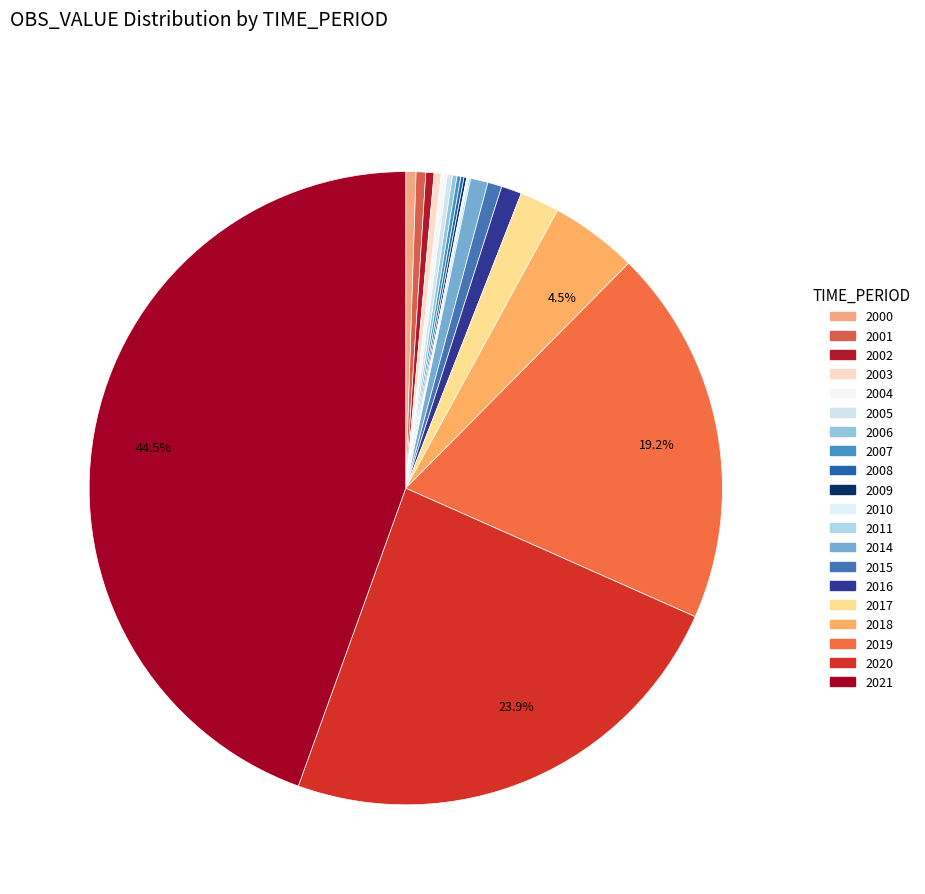

Which category has the smallest portion of the pie?

2011